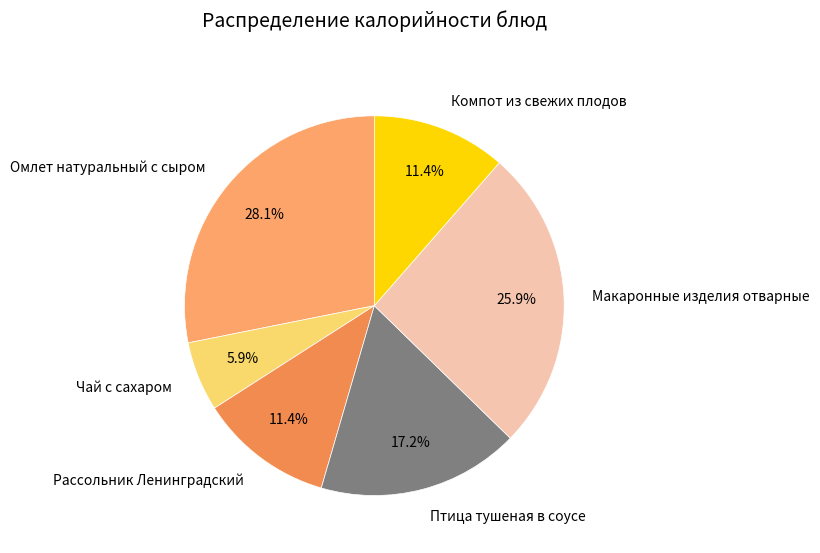

What percentage is NOT represented by Макаронные изделия отварные?

74.1%